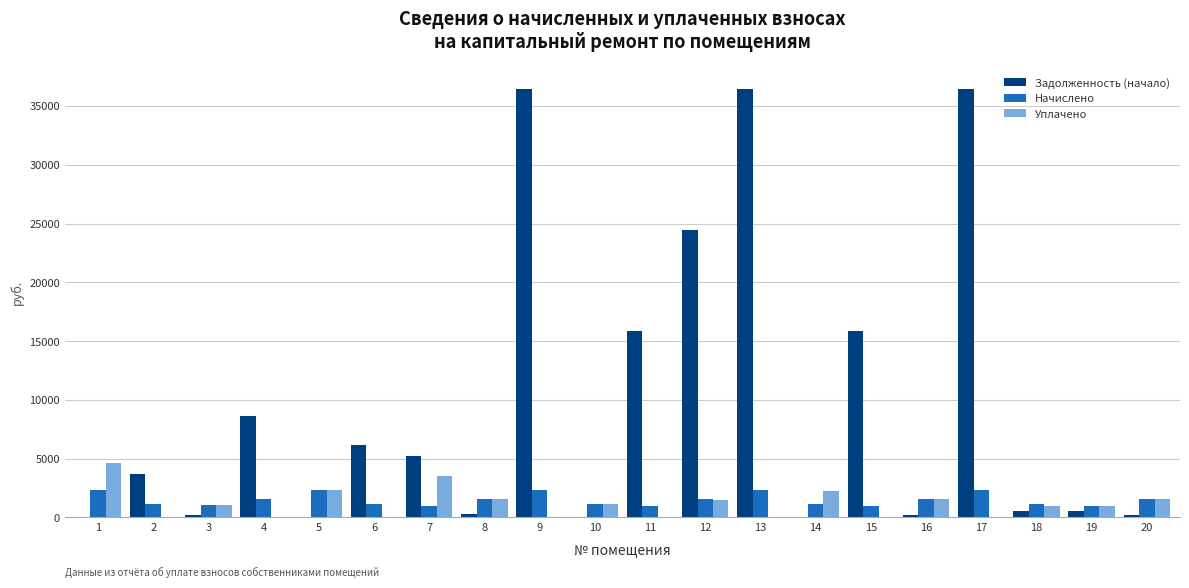

Which series changed the most between 7 and 10?

Задолженность (начало)